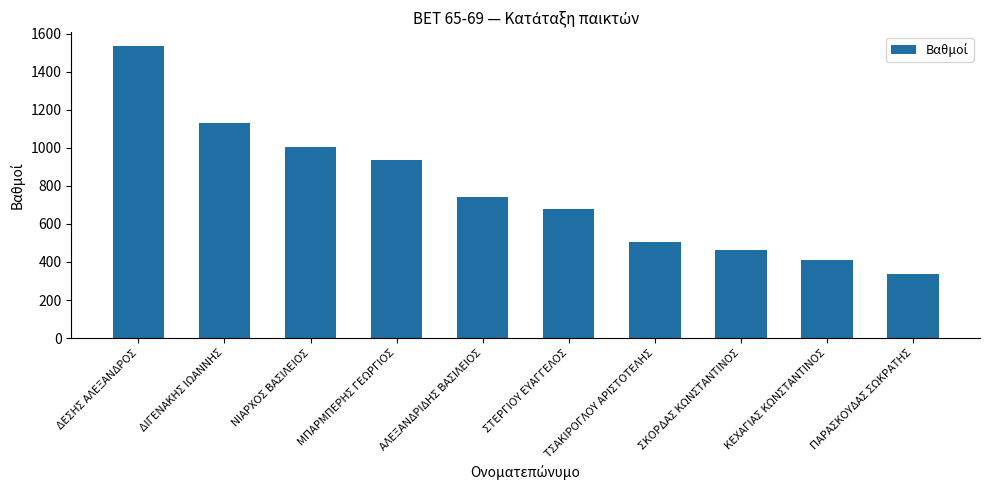

What is the maximum value shown in the chart?

1533.0